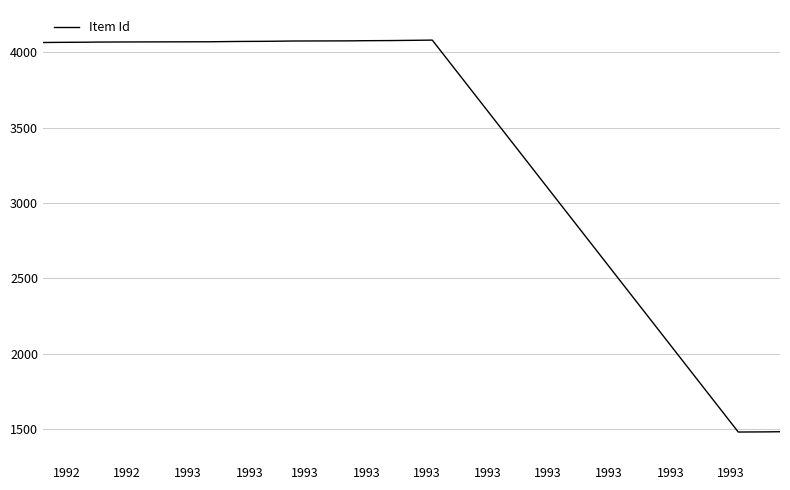

What is the sum of all values?

73698